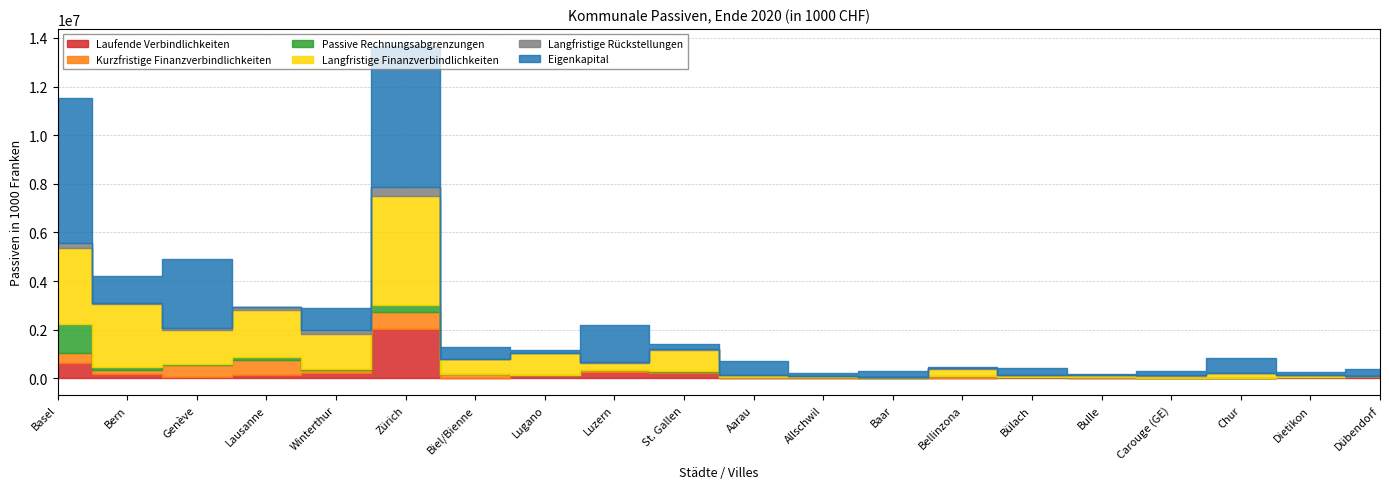

At which category does Laufende Verbindlichkeiten reach its first local valley?

Genève